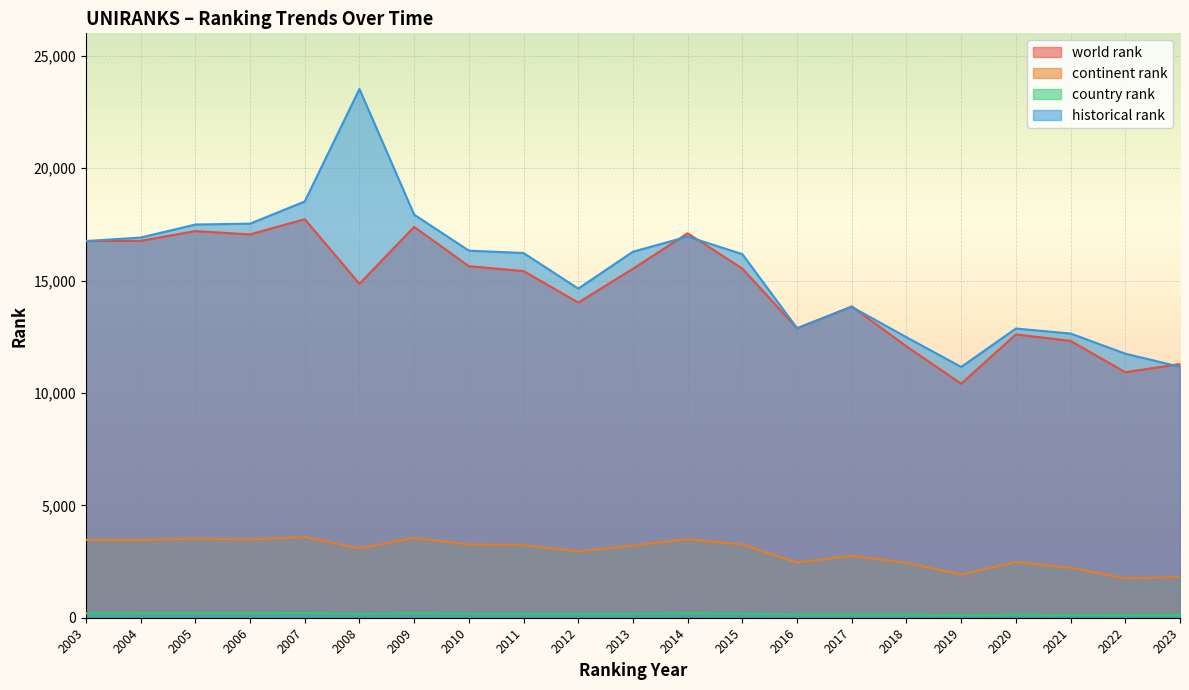

What is the difference between the second highest and second lowest values in the country rank series?

82.0